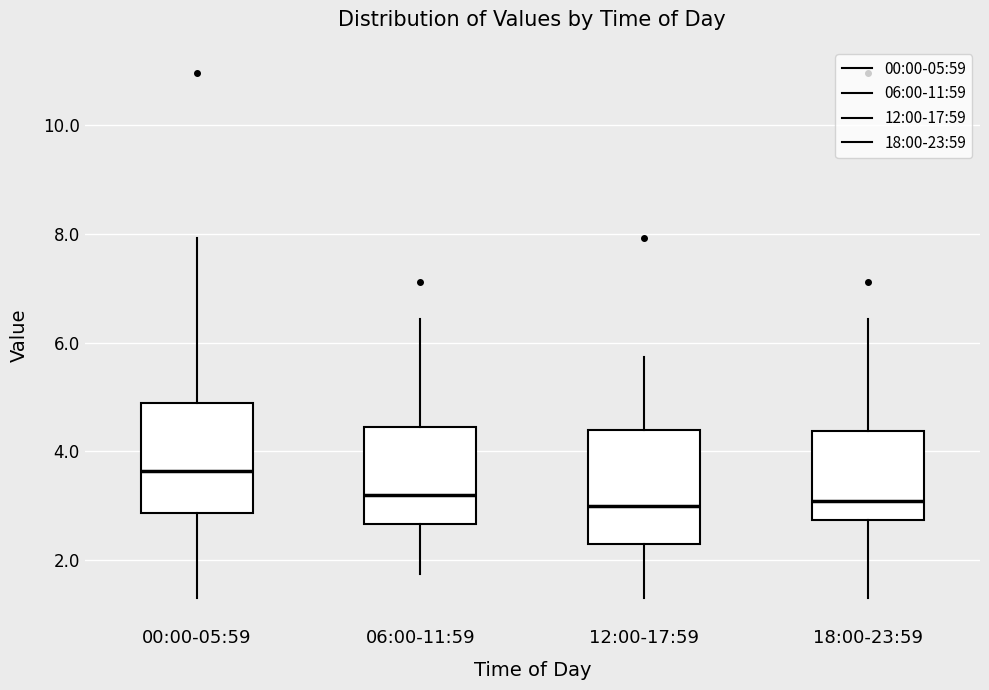

Where is the lower edge of the box for 12:00-17:59 on the y-axis? The values are not printed on the chart, so give them approximately, as read against the axis.

2.4